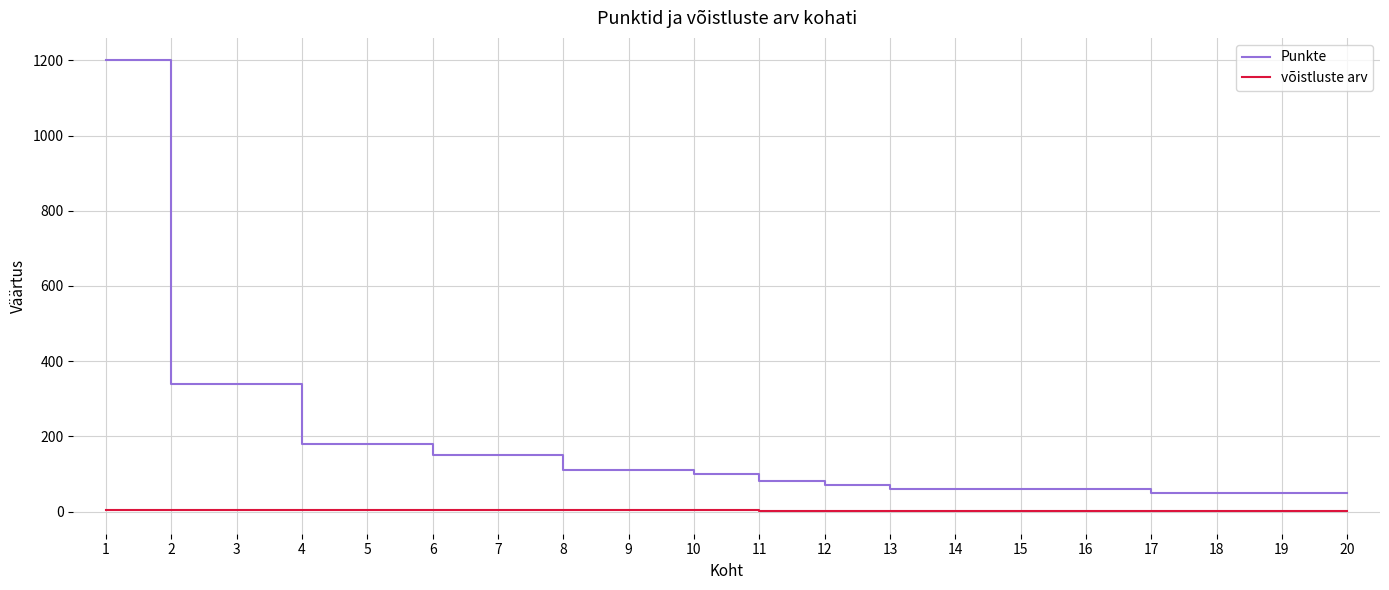

Is it true that Punkte equals 50 at 20?

True